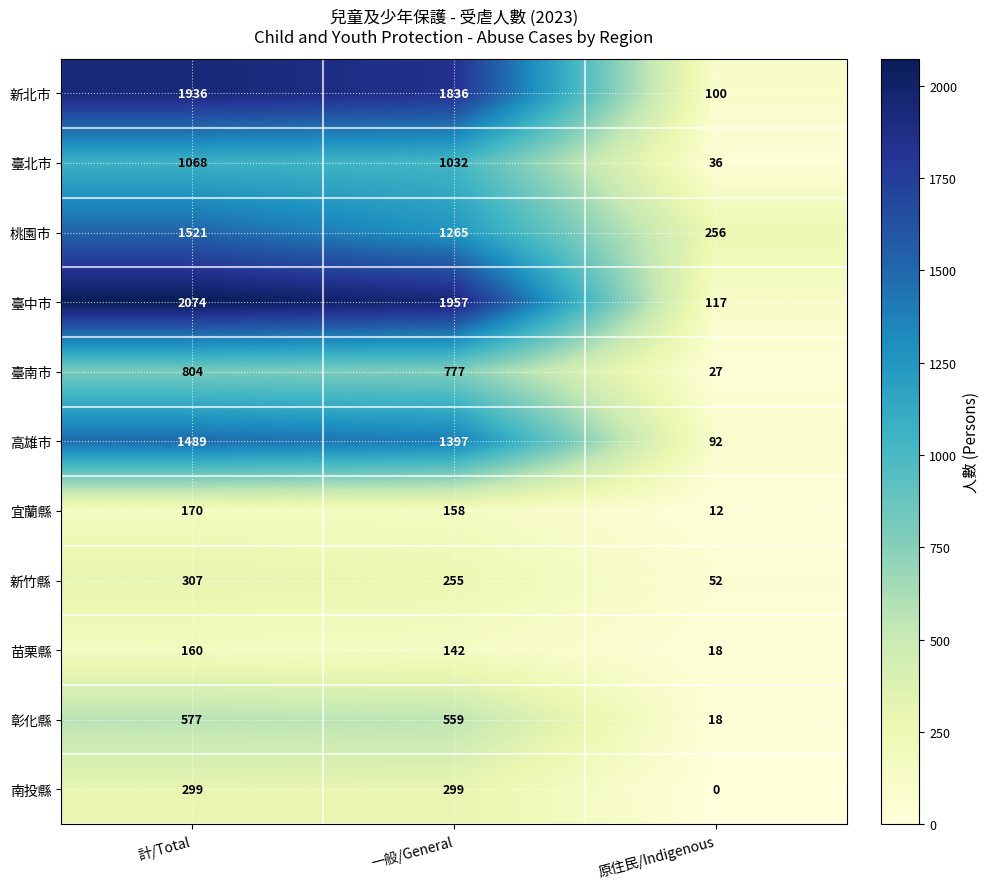

At which category is the sum across all series the highest?

計/Total